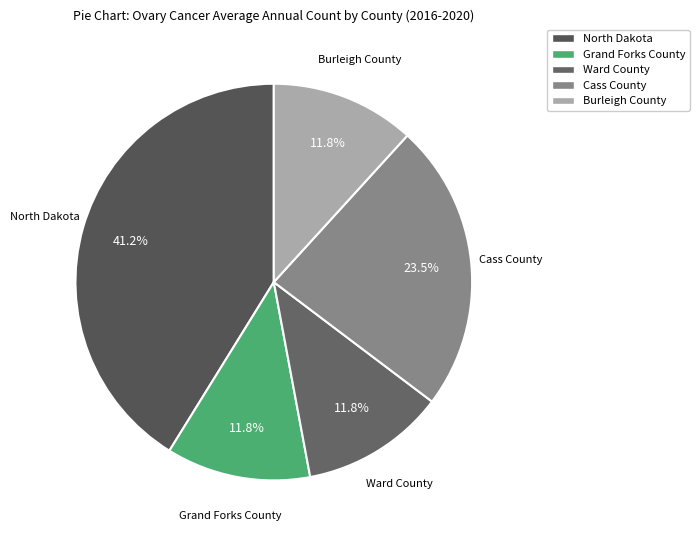

Is Ward County the majority of the pie?

No